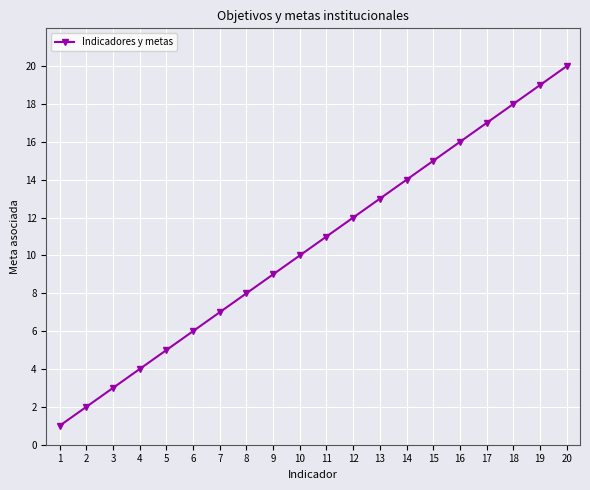

Approximately how many times larger is the value at 7 compared to 9?

0.8